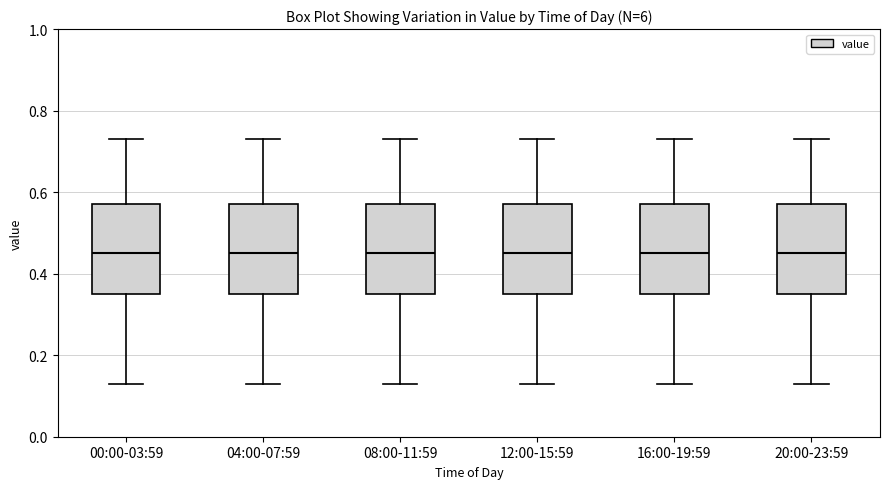

Reading left to right, transcribe this box plot: for each box, give where its median line is, the range the box spans, and where its two whiskers end, as read against the y-axis. The values are not printed on the chart, so give them approximately, as read against the axis.

00:00-03:59: median 0.46, box 0.36 to 0.58, whiskers 0.14 to 0.74
04:00-07:59: median 0.46, box 0.36 to 0.58, whiskers 0.14 to 0.74
08:00-11:59: median 0.46, box 0.36 to 0.58, whiskers 0.14 to 0.74
12:00-15:59: median 0.46, box 0.36 to 0.58, whiskers 0.14 to 0.74
16:00-19:59: median 0.46, box 0.36 to 0.58, whiskers 0.14 to 0.74
20:00-23:59: median 0.46, box 0.36 to 0.58, whiskers 0.14 to 0.74